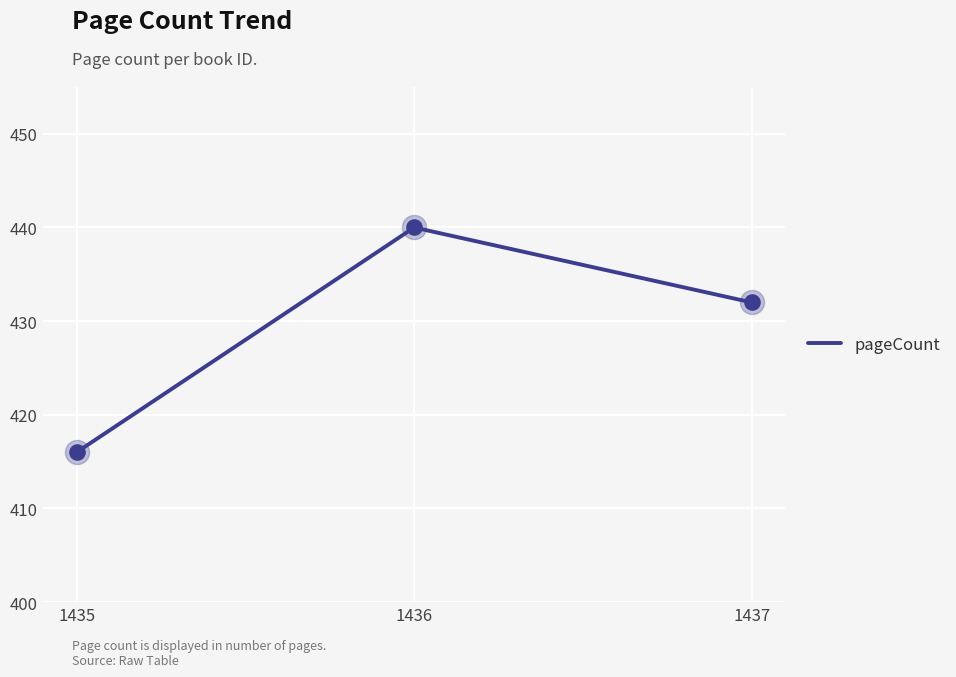

Approximately how many times larger is the value at 1435 compared to 1437?

1.0